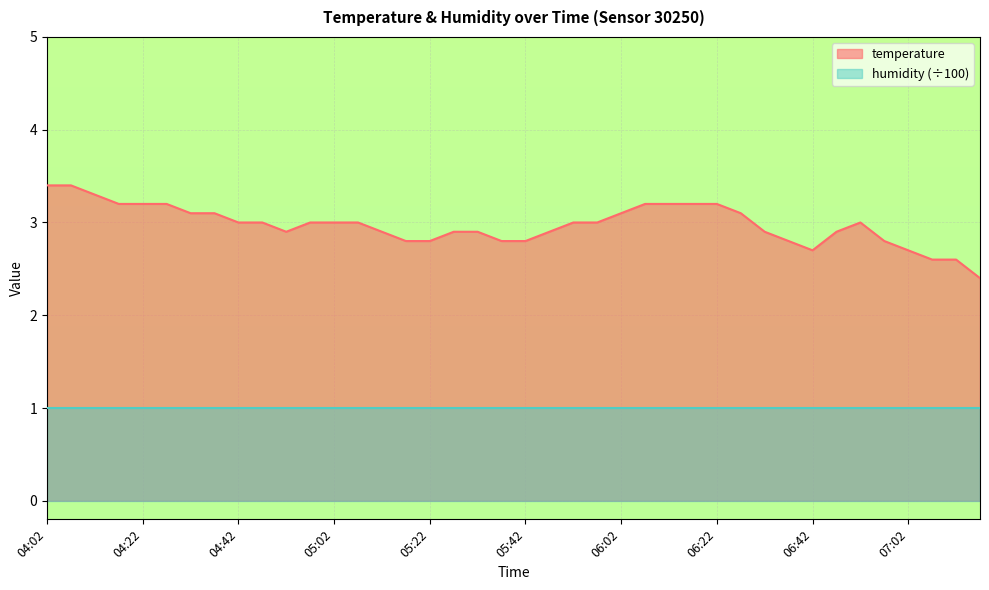

What is the minimum value shown in the chart?

1.0